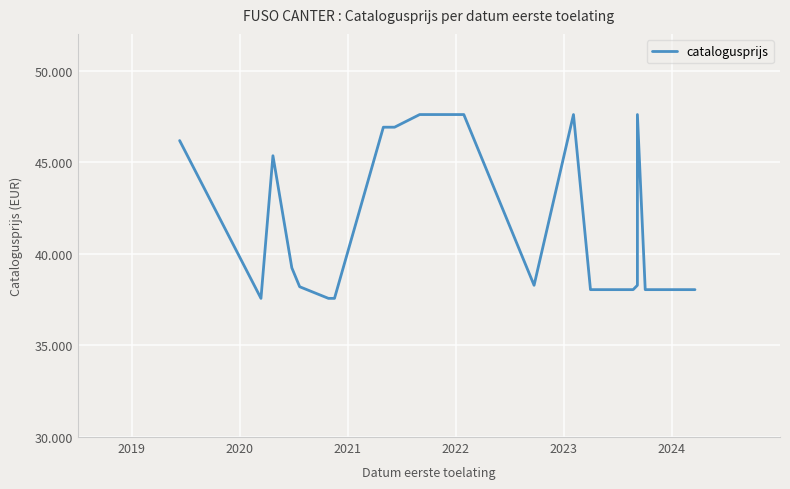

Is this an area chart (filled region under the line)?

No